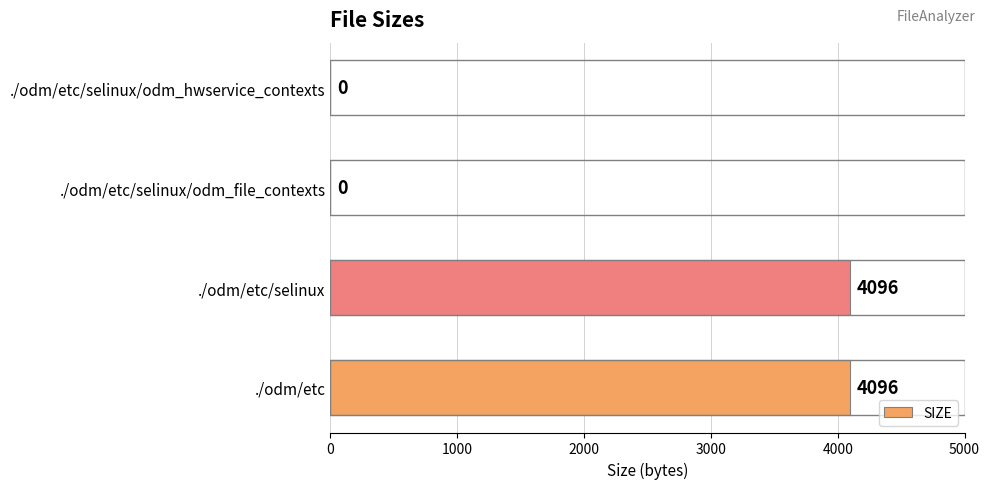

Are the bars horizontal?

Yes